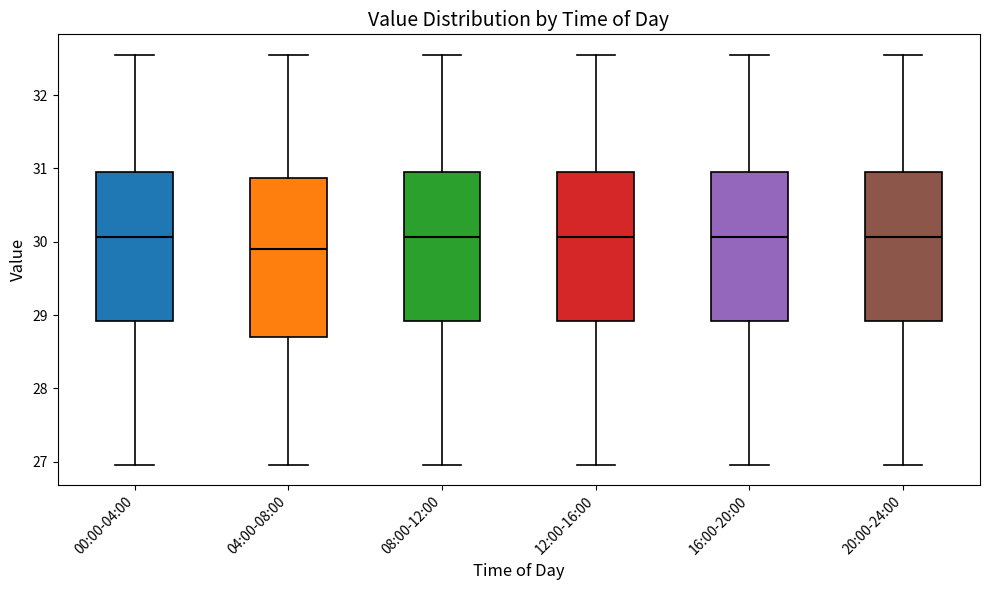

Which box is the tallest, from its lower edge to its upper edge?

04:00-08:00